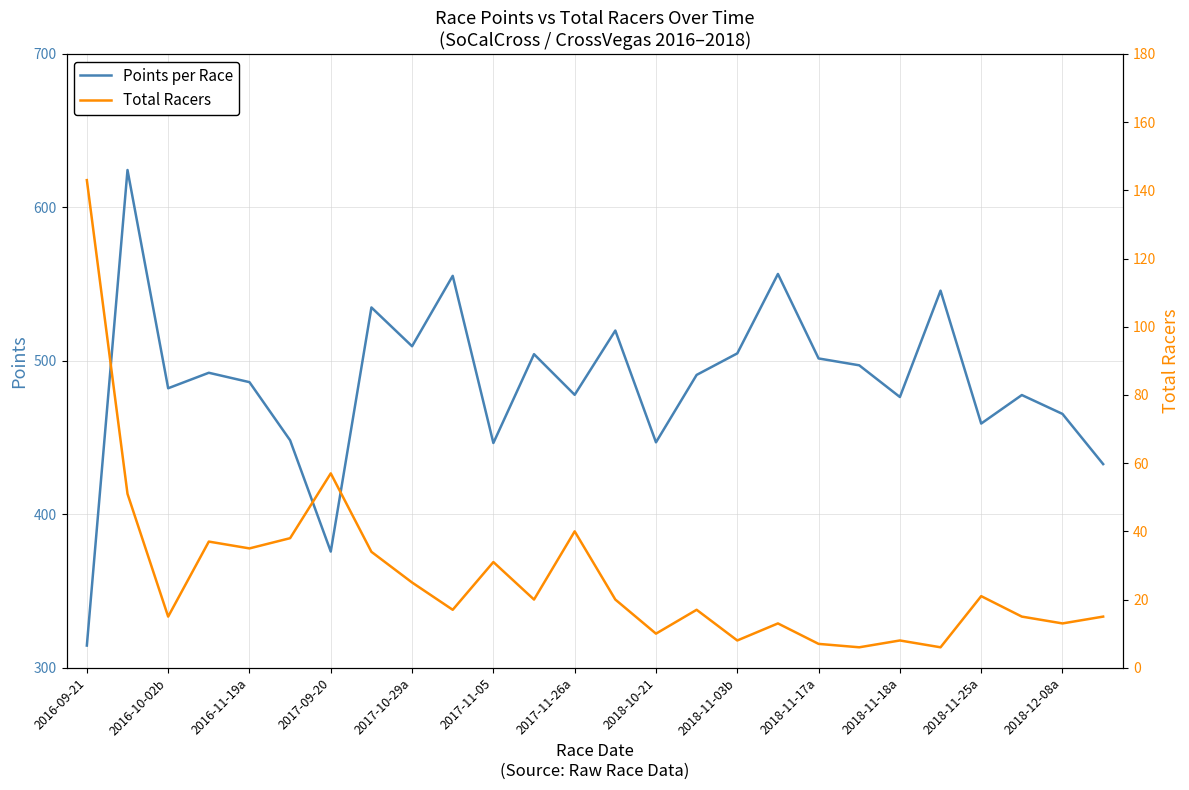

How many distinct data groups are displayed?

2